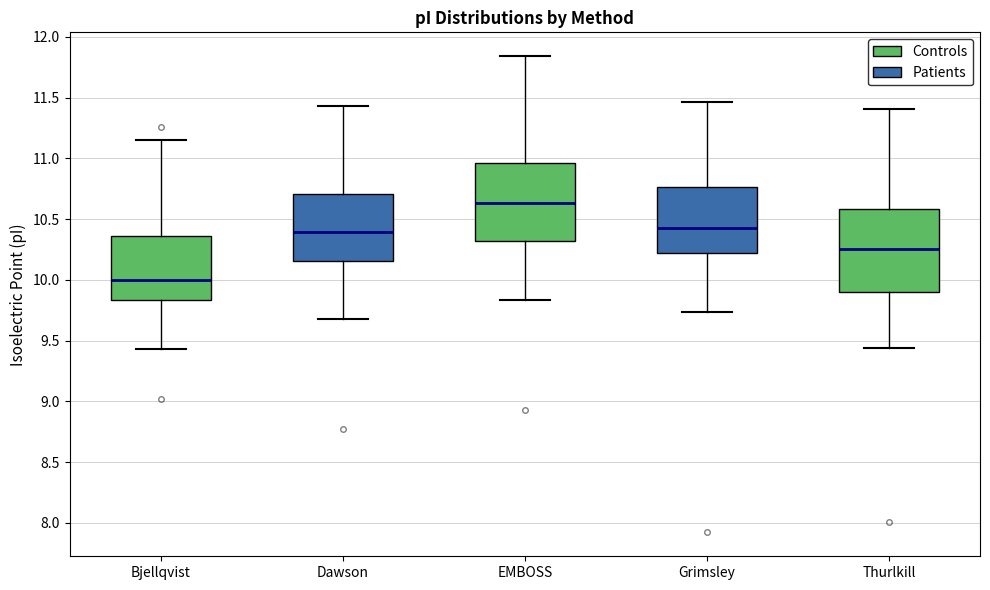

Which box's median line is the highest?

EMBOSS